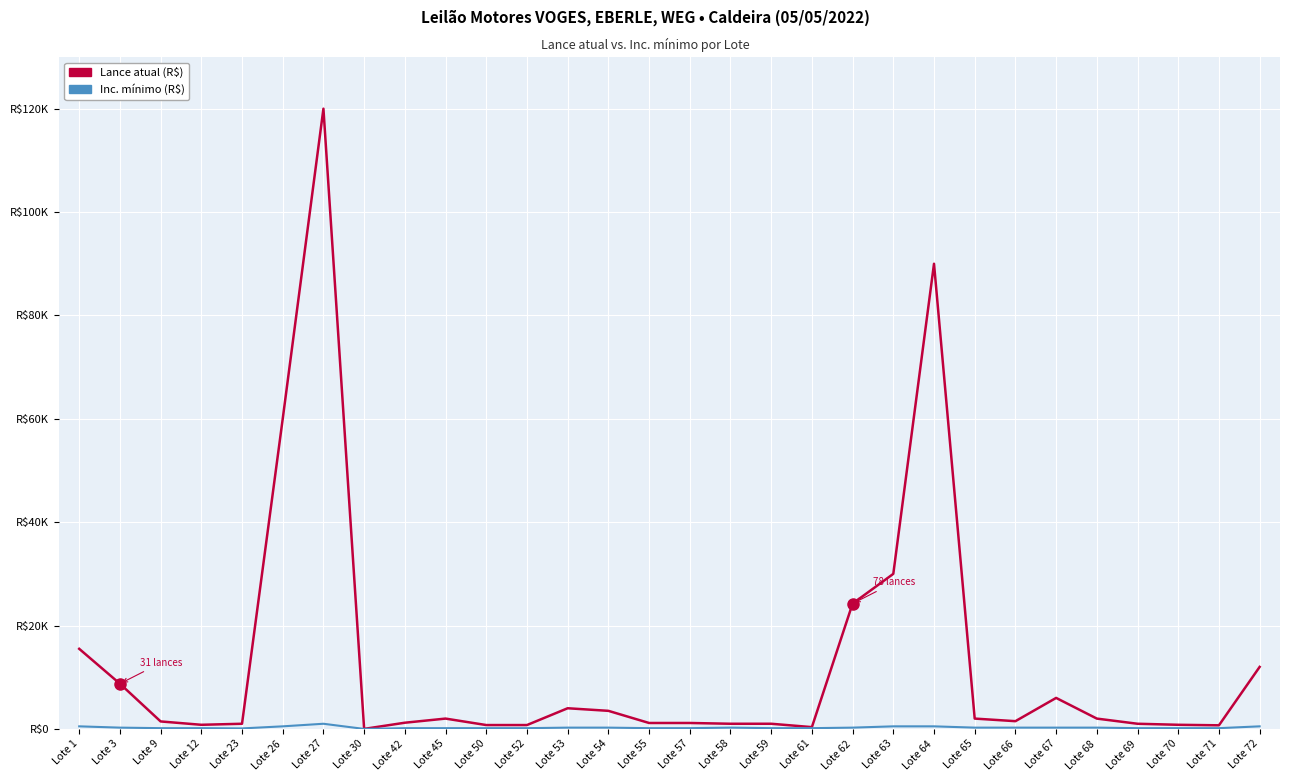

True or false: Lance atual (R$) and Inc. mínimo (R$) cross at least once.

False